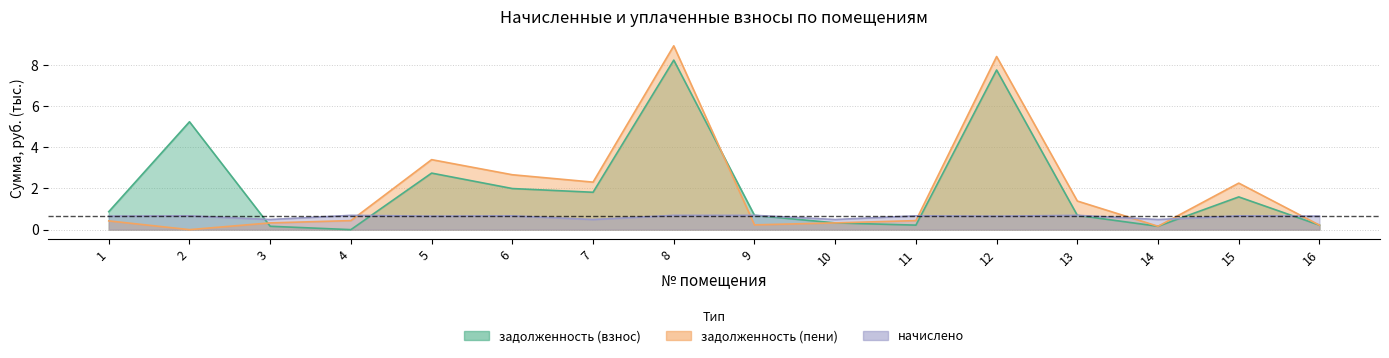

At which category is the sum across all series the highest?

8